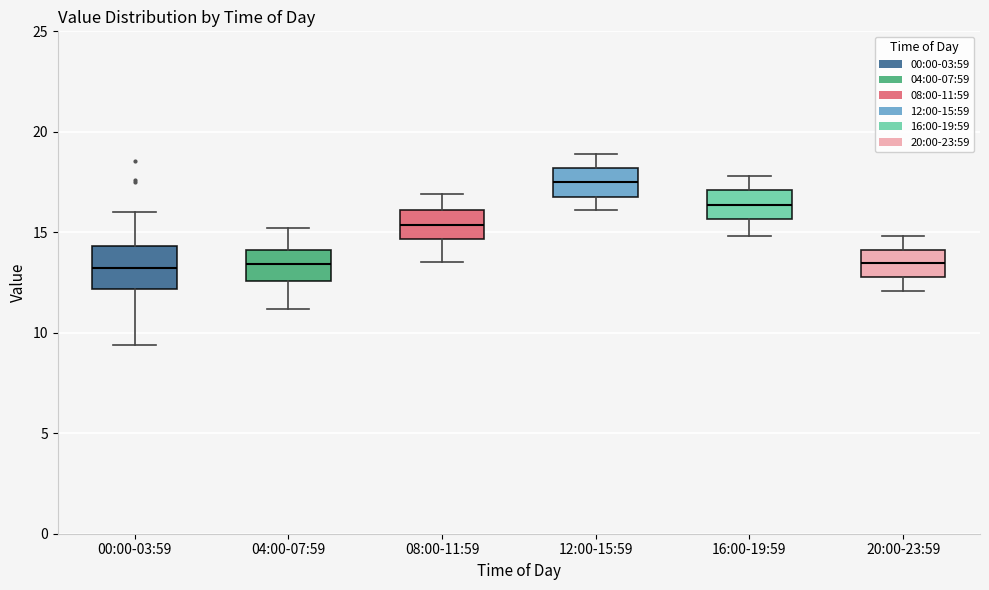

Reading left to right, transcribe this box plot: for each box, give where its median line is, the range the box spans, and where its two whiskers end, as read against the y-axis. The values are not printed on the chart, so give them approximately, as read against the axis.

00:00-03:59: median 13.0, box 12.0 to 14.5, whiskers 9.5 to 16.0
04:00-07:59: median 13.5, box 12.5 to 14.0, whiskers 11.0 to 15.0
08:00-11:59: median 15.5, box 14.5 to 16.0, whiskers 13.5 to 17.0
12:00-15:59: median 17.5, box 17.0 to 18.0, whiskers 16.0 to 19.0
16:00-19:59: median 16.5, box 15.5 to 17.0, whiskers 15.0 to 18.0
20:00-23:59: median 13.5, box 13.0 to 14.0, whiskers 12.0 to 15.0